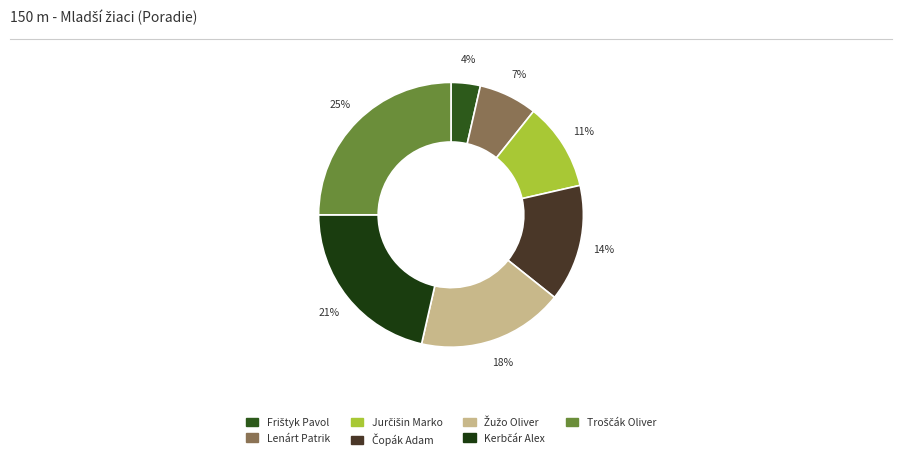

True or false: Jurčišin Marko accounts for 11% of the total.

True